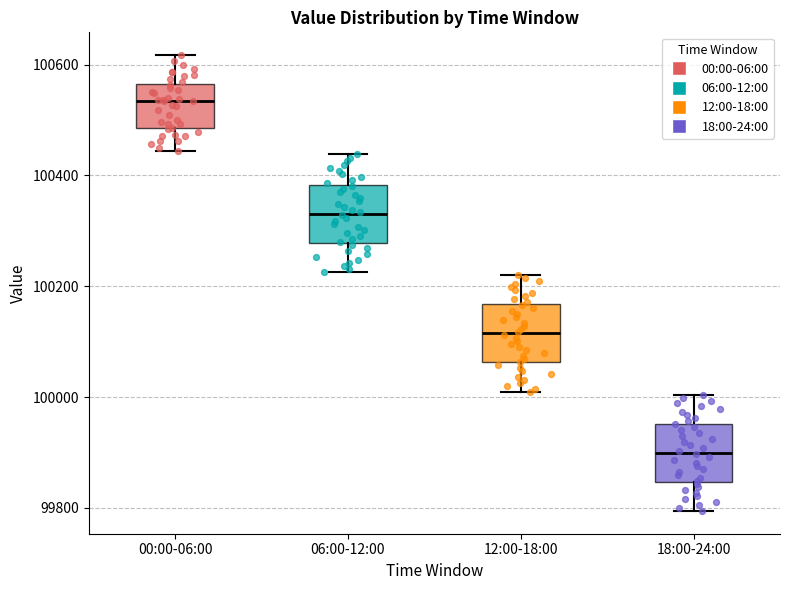

Where does the upper whisker of the box for 00:00-06:00 end on the y-axis? The values are not printed on the chart, so give them approximately, as read against the axis.

100620